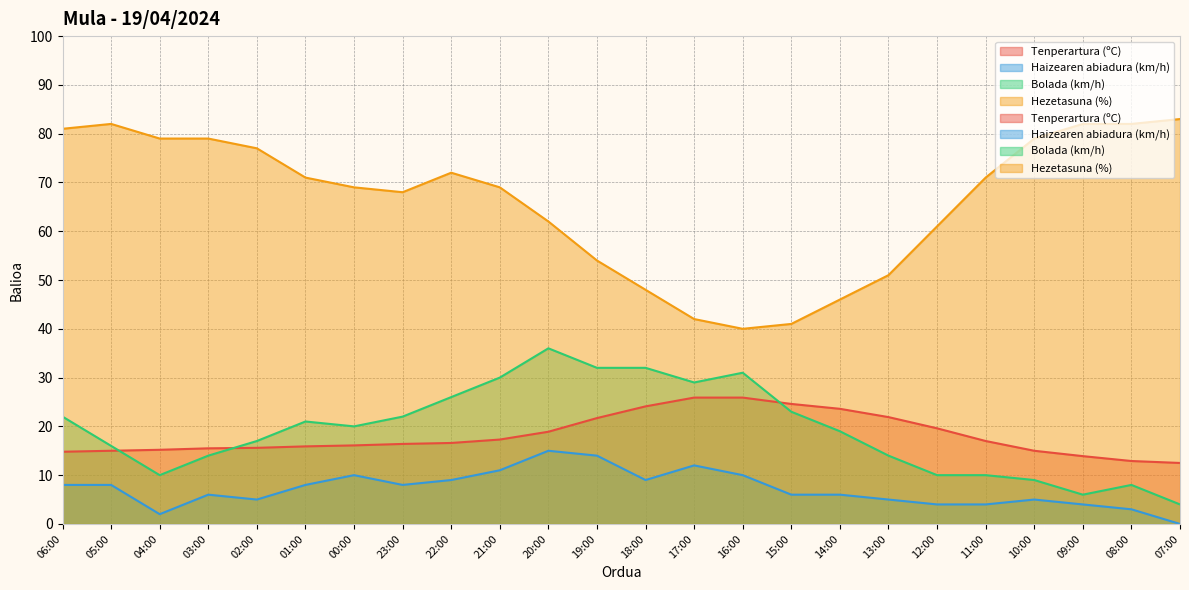

List the labels in order of Haizearen abiadura (km/h) value, largest first.

20:00, 19:00, 17:00, 21:00, 00:00, 16:00, 22:00, 18:00, 06:00, 05:00, 01:00, 23:00, 03:00, 15:00, 14:00, 02:00, 13:00, 10:00, 12:00, 11:00, 09:00, 08:00, 04:00, 07:00